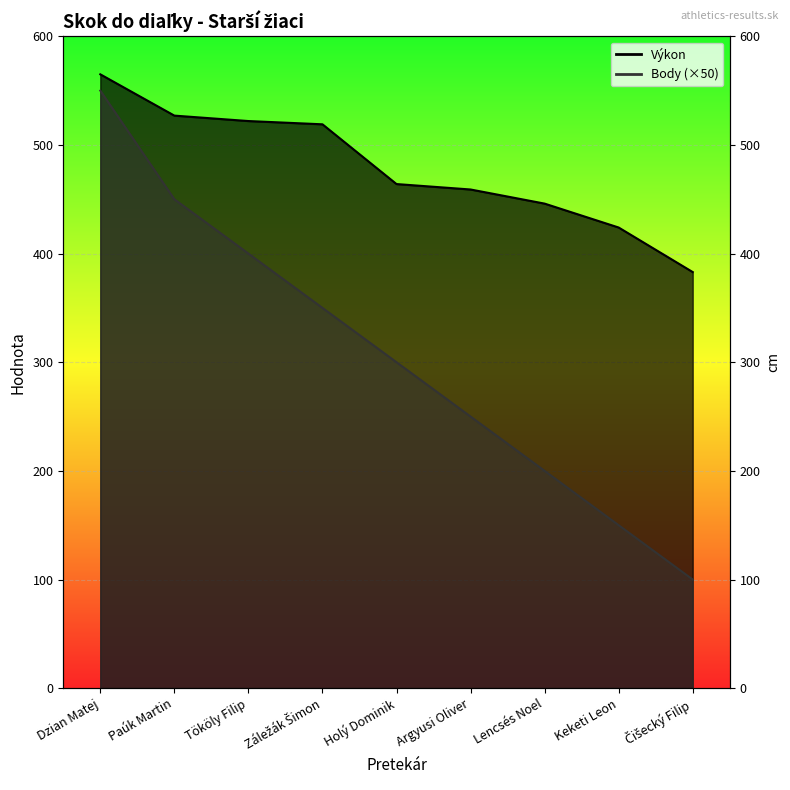

How many series are shown in this chart?

2